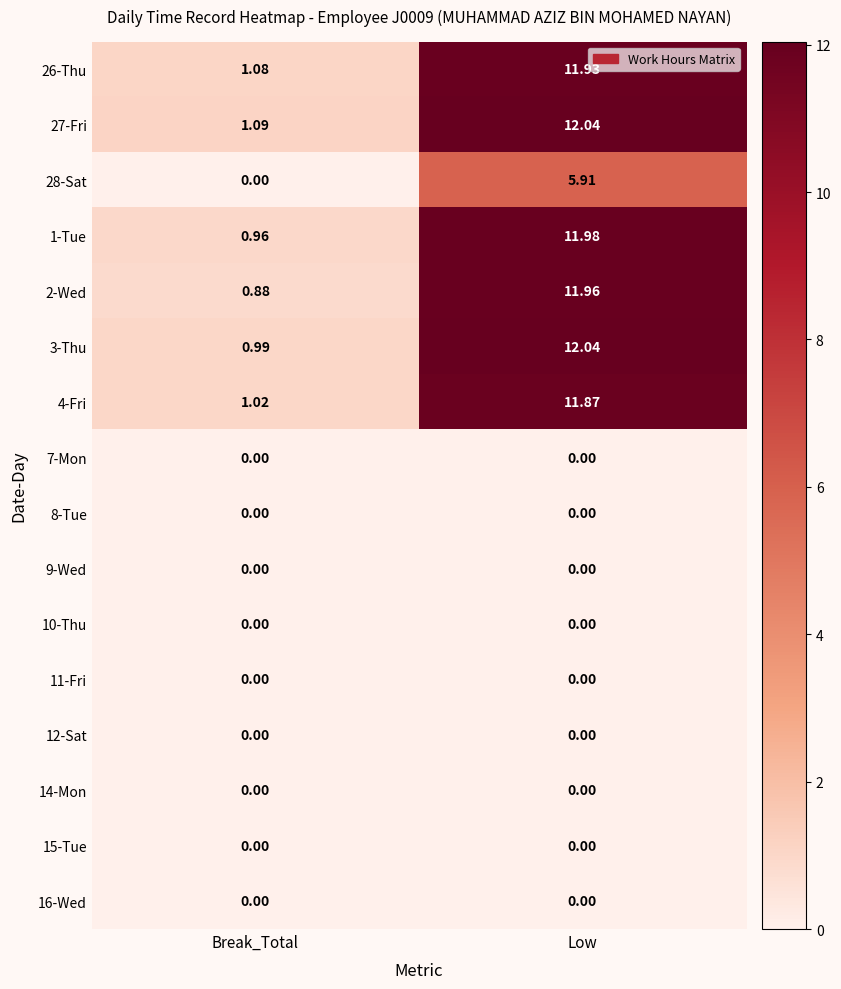

What is the spread (max minus min) of values at Low?

12.0